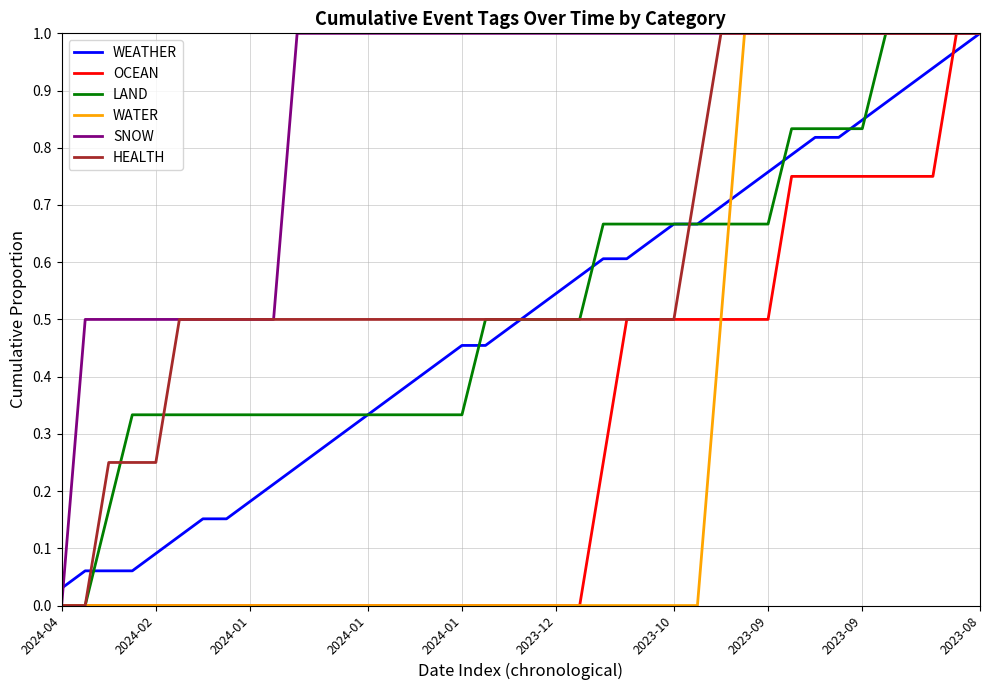

Count the SNOW values in the range 1 to 2.

30